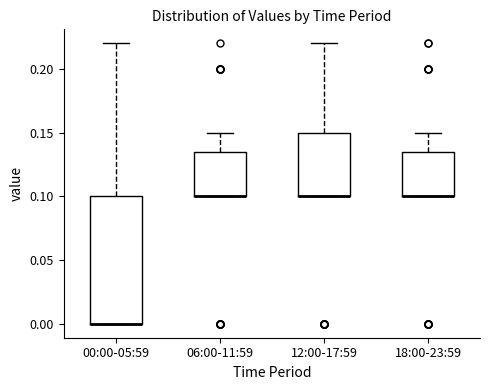

Reading left to right, transcribe this box plot: for each box, give where its median line is, the range the box spans, and where its two whiskers end, as read against the y-axis. The values are not printed on the chart, so give them approximately, as read against the axis.

00:00-05:59: median 0.000 (drawn on the box's lower edge), box 0.000 to 0.100, whiskers 0.000 to 0.220
06:00-11:59: median 0.100 (drawn on the box's lower edge), box 0.100 to 0.135, whiskers 0.100 to 0.150
12:00-17:59: median 0.100 (drawn on the box's lower edge), box 0.100 to 0.150, whiskers 0.100 to 0.220
18:00-23:59: median 0.100 (drawn on the box's lower edge), box 0.100 to 0.135, whiskers 0.100 to 0.150